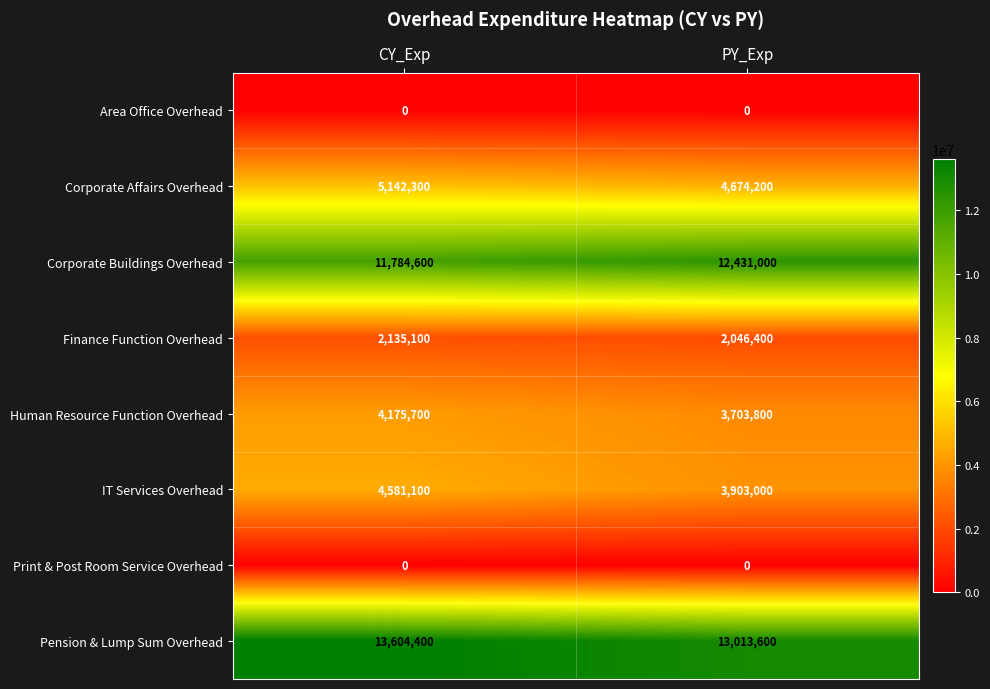

Reading left to right, what are all the values shown in this chart?

Area Office Overhead: 0	0
Corporate Affairs Overhead: 5142300	4674200
Corporate Buildings Overhead: 11784600	12431000
Finance Function Overhead: 2135100	2046400
Human Resource Function Overhead: 4175700	3703800
IT Services Overhead: 4581100	3903000
Print & Post Room Service Overhead: 0	0
Pension & Lump Sum Overhead: 13604400	13013600